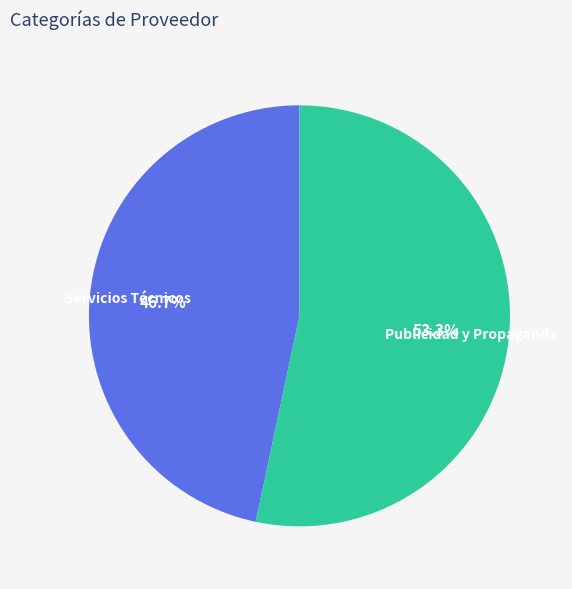

What is the total percentage of Publicidad y Propaganda and Servicios Técnicos?

100.0%